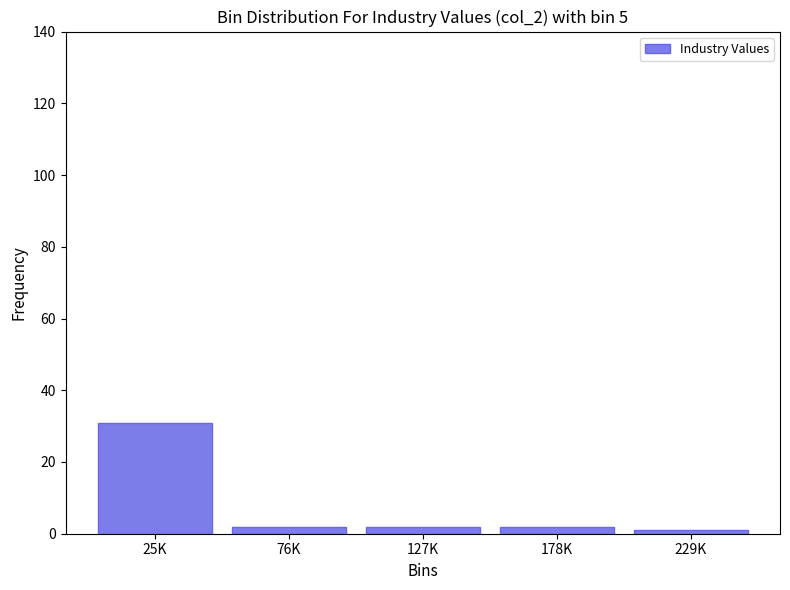

Reading right to left, list all the values displayed in this chart.

229K=1	178K=2	127K=2	76K=2	25K=31